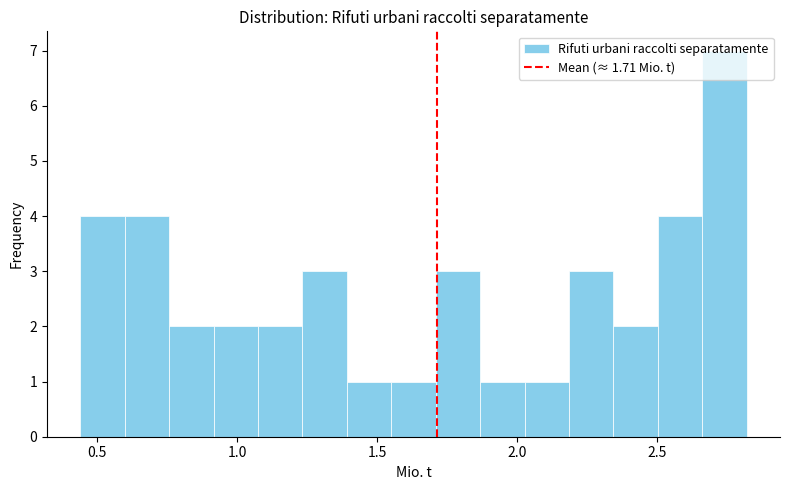

Read against the x-axis, roughly where is the centre of the tallest bar?

2.75